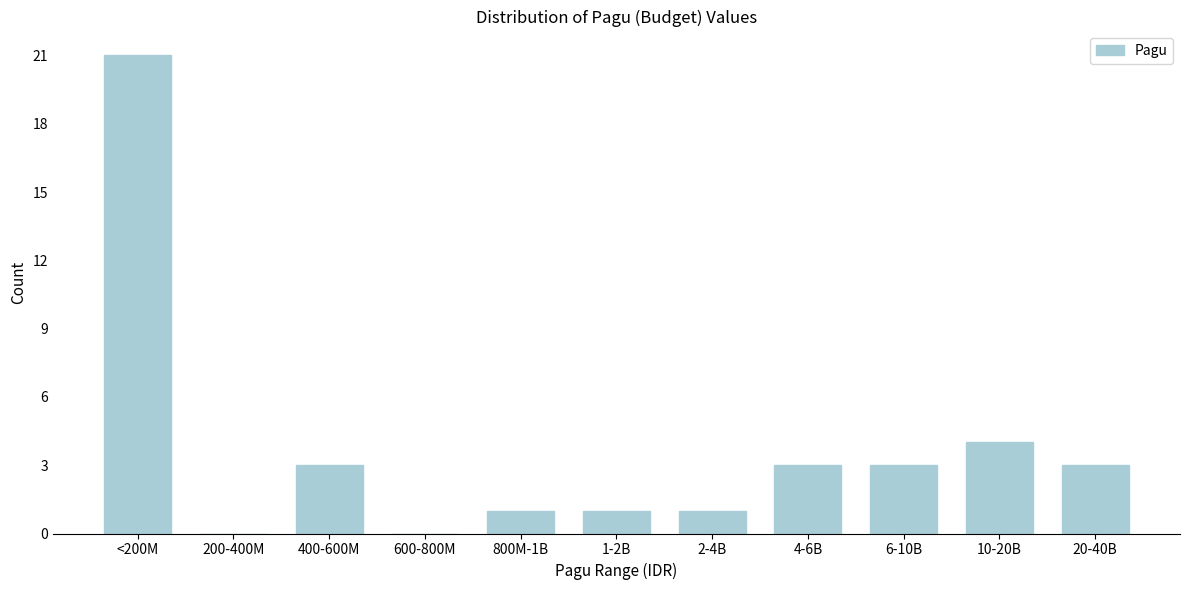

Reading left to right, what are all the values shown in this chart?

<200M=21	200-400M=0	400-600M=3	600-800M=0	800M-1B=1	1-2B=1	2-4B=1	4-6B=3	6-10B=3	10-20B=4	20-40B=3